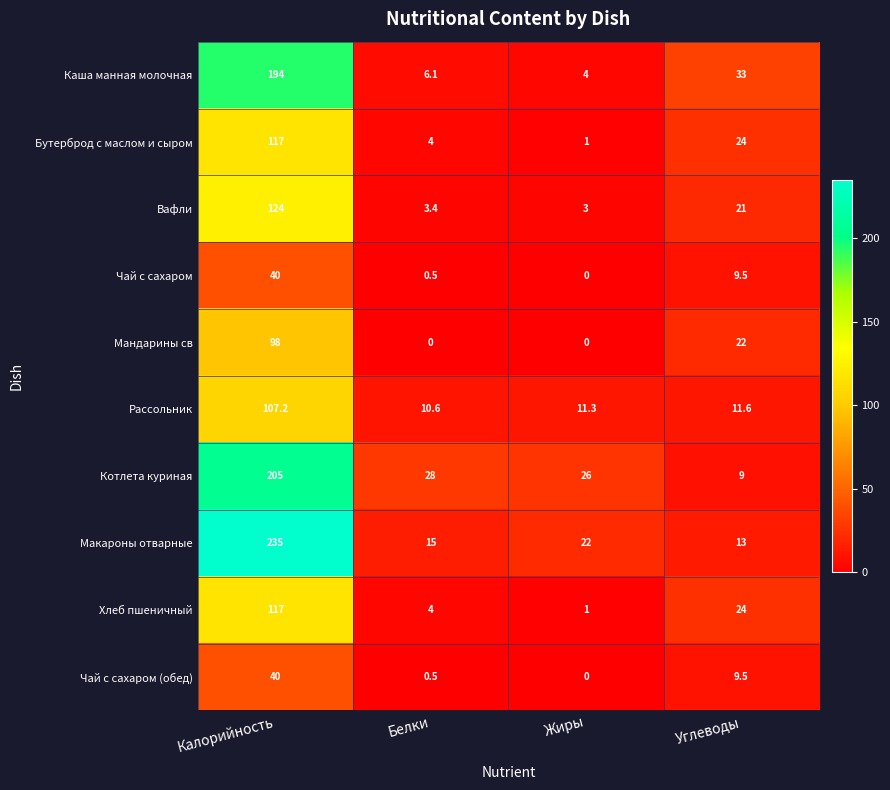

Which series changed the most between Калорийность and Белки?

Макароны отварные